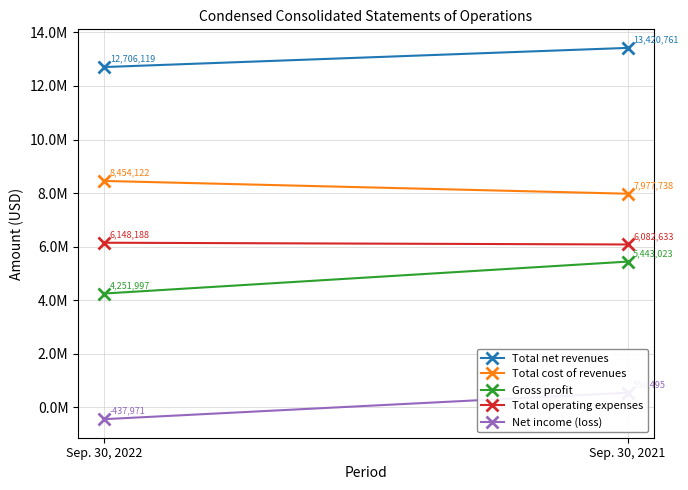

How many data points in Gross profit are less than 5443023?

1